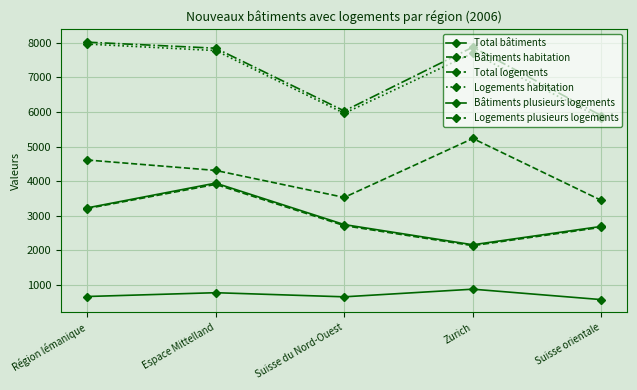

True or false: Total logements and Bâtiments plusieurs logements cross at least once.

False